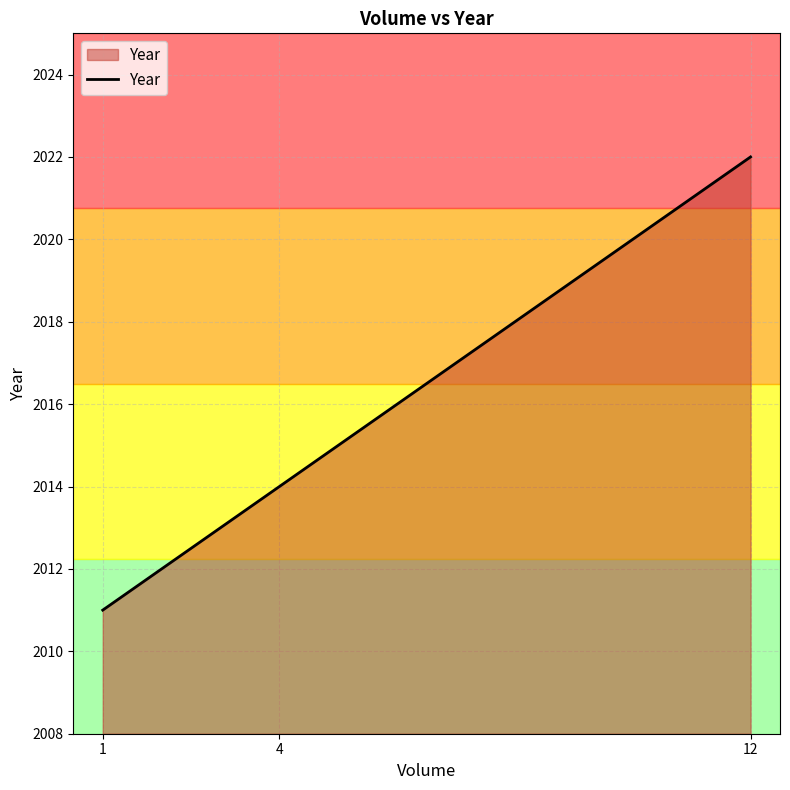

Read the value at 1.

2011